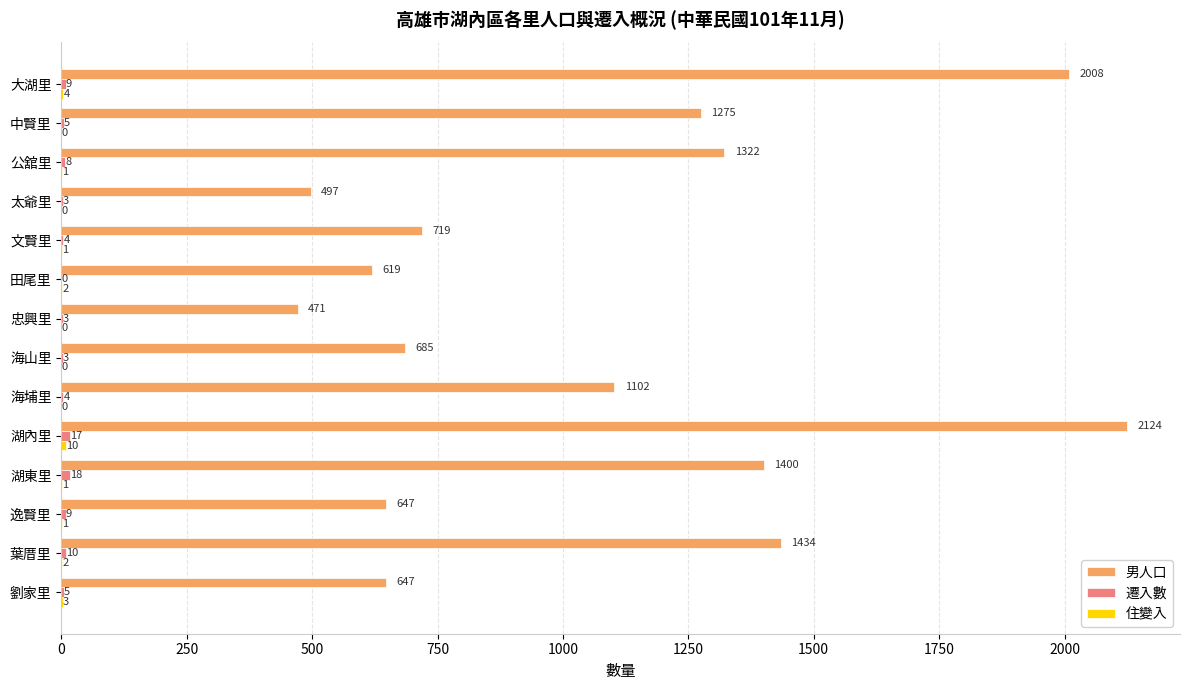

How many data points does each series have?

14